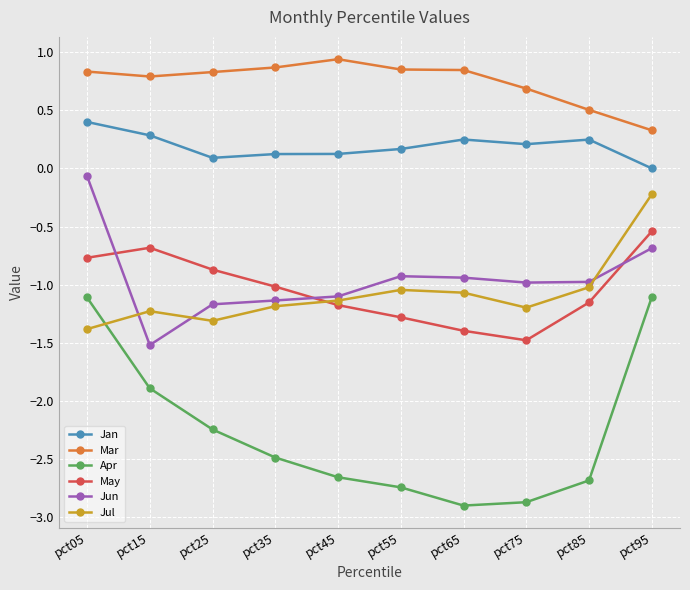

What is the lowest value of the Apr series?

-2.9